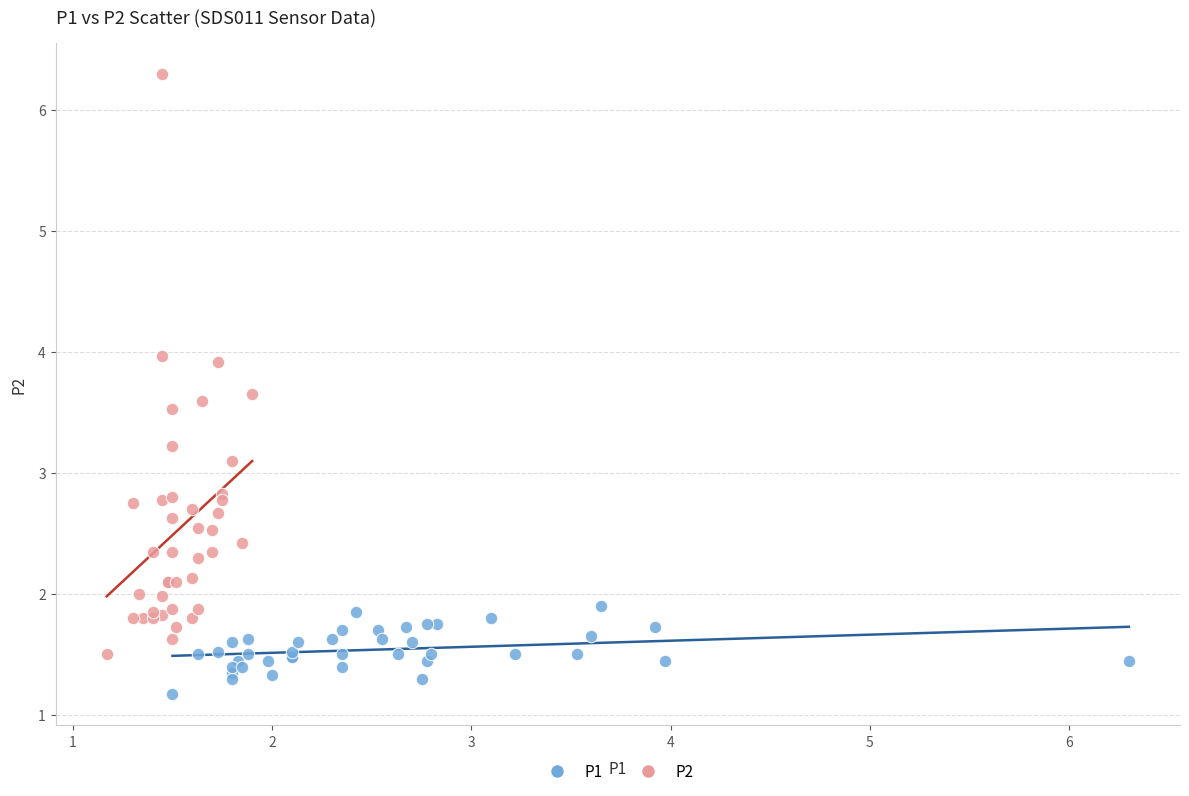

Which series contains the highest Y value?

P2